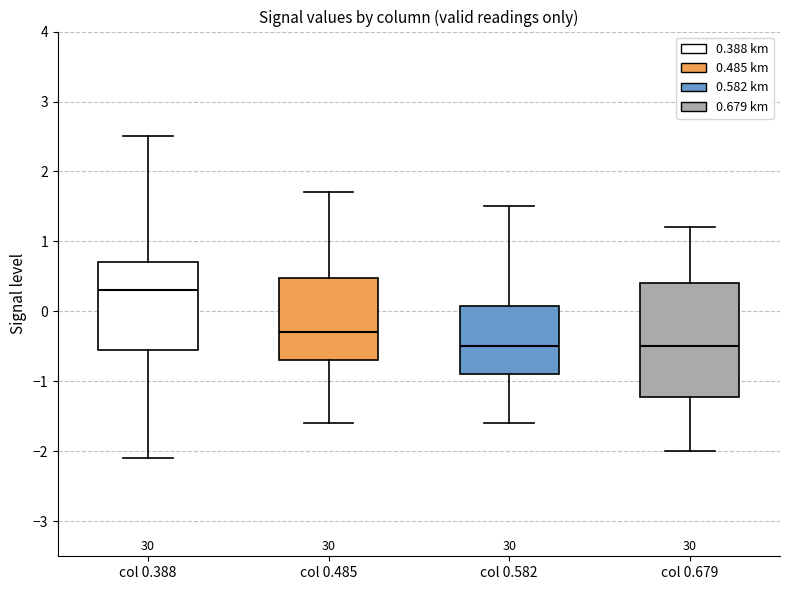

Reading left to right, transcribe this box plot: for each box, give where its median line is, the range the box spans, and where its two whiskers end, as read against the y-axis. The values are not printed on the chart, so give them approximately, as read against the axis.

col 0.388: median 0.3, box -0.5 to 0.7, whiskers -2.1 to 2.5
col 0.485: median -0.3, box -0.7 to 0.5, whiskers -1.6 to 1.7
col 0.582: median -0.5, box -0.9 to 0.1, whiskers -1.6 to 1.5
col 0.679: median -0.5, box -1.2 to 0.4, whiskers -2.0 to 1.2